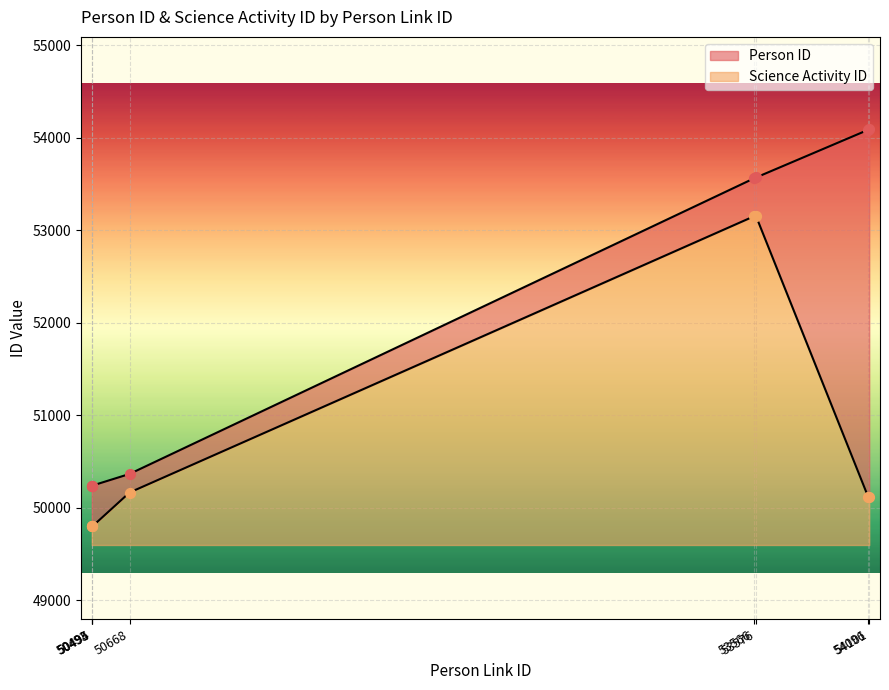

Is the value of Person ID at 50668 greater than the value of Science Activity ID at 54096?

Yes